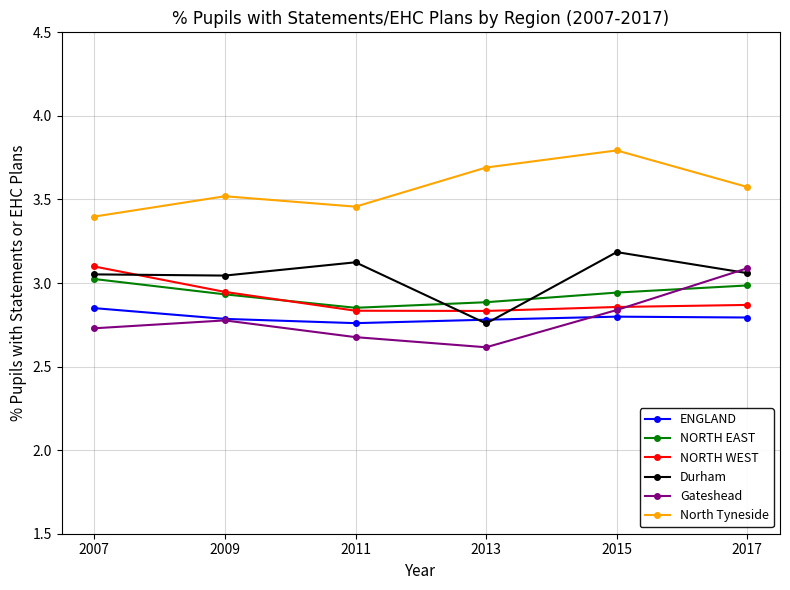

Does the chart display data point markers on the line(s)?

Yes